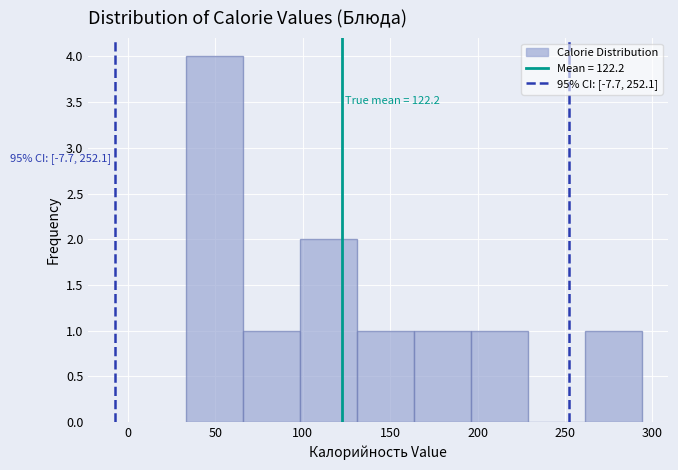

Over which range of the x-axis is the bar tallest?

35 to 65